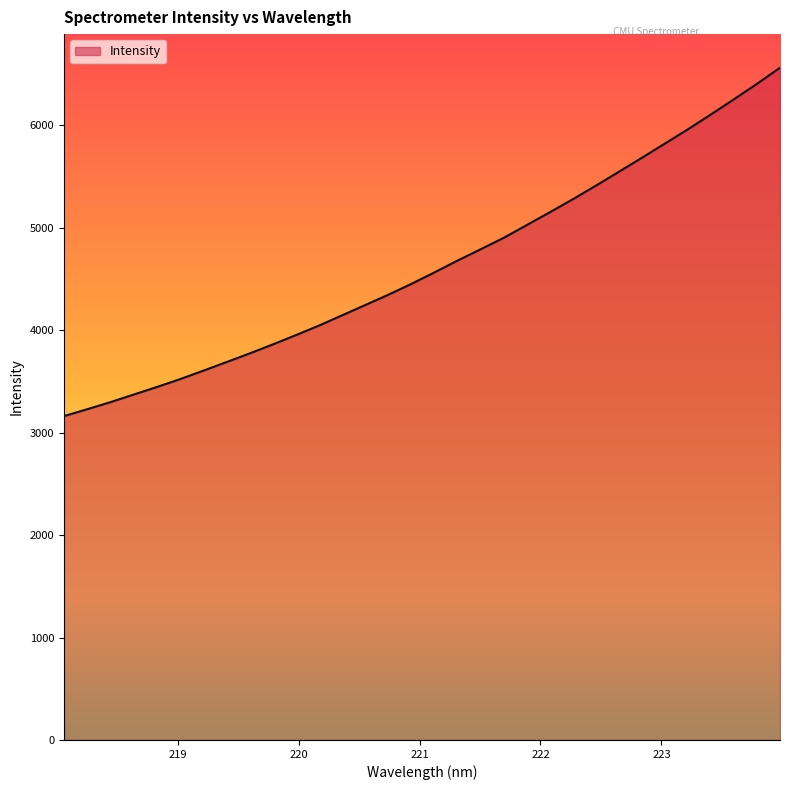

How many distinct data groups are displayed?

1